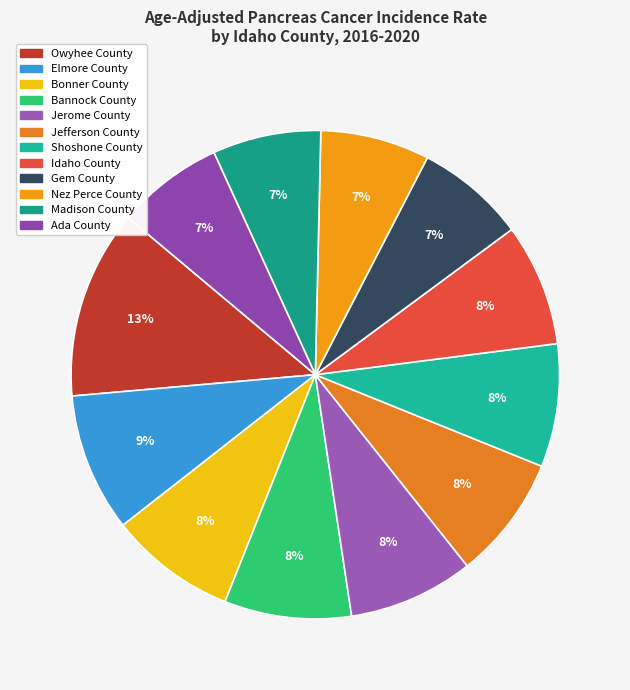

Rank the categories by value from highest to lowest.

Owyhee County, Elmore County, Bonner County, Bannock County, Jerome County, Jefferson County, Shoshone County, Idaho County, Gem County, Nez Perce County, Madison County, Ada County